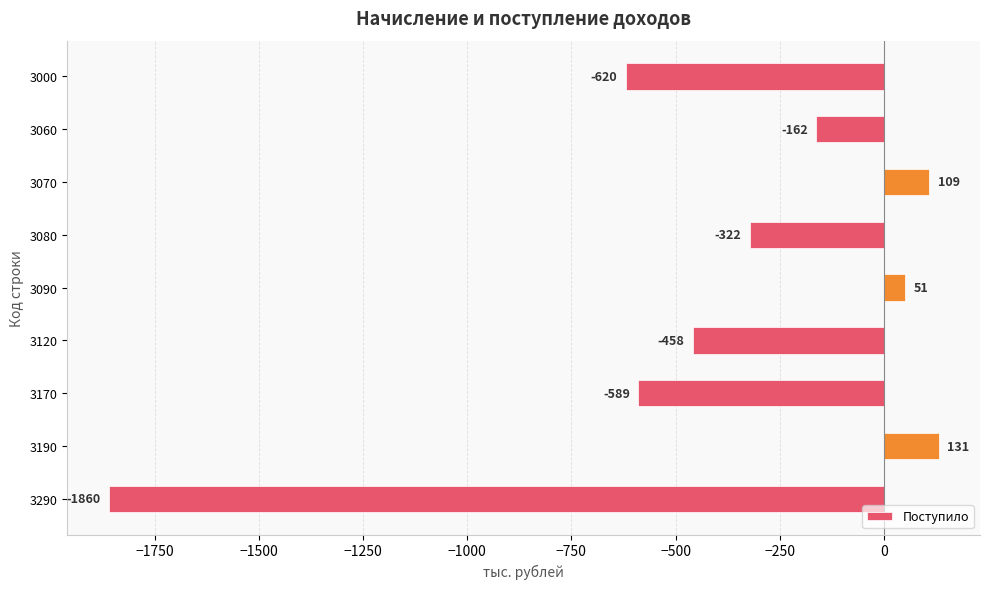

What is the approximate value at 3070, to the nearest 50?

100